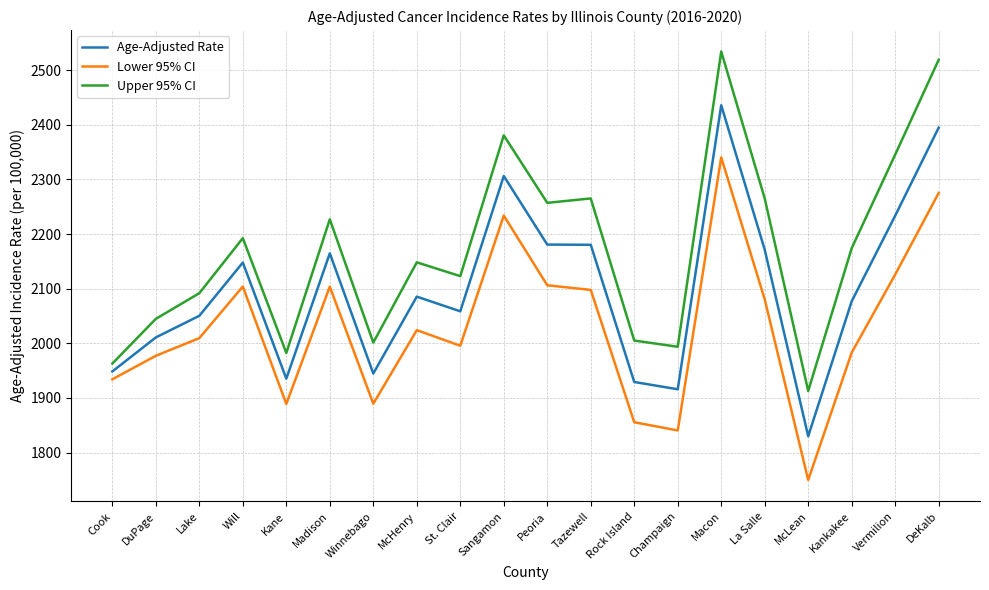

How many distinct data groups are displayed?

3